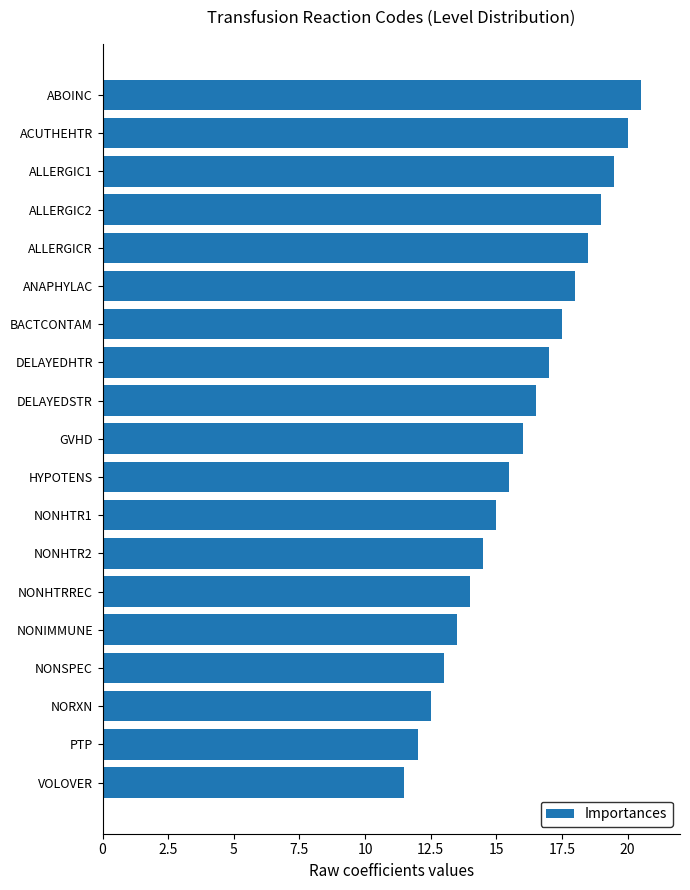

List the labels in order of value, largest first.

ABOINC, ACUTHEHTR, ALLERGIC1, ALLERGIC2, ALLERGICR, ANAPHYLAC, BACTCONTAM, DELAYEDHTR, DELAYEDSTR, GVHD, HYPOTENS, NONHTR1, NONHTR2, NONHTRREC, NONIMMUNE, NONSPEC, NORXN, PTP, VOLOVER